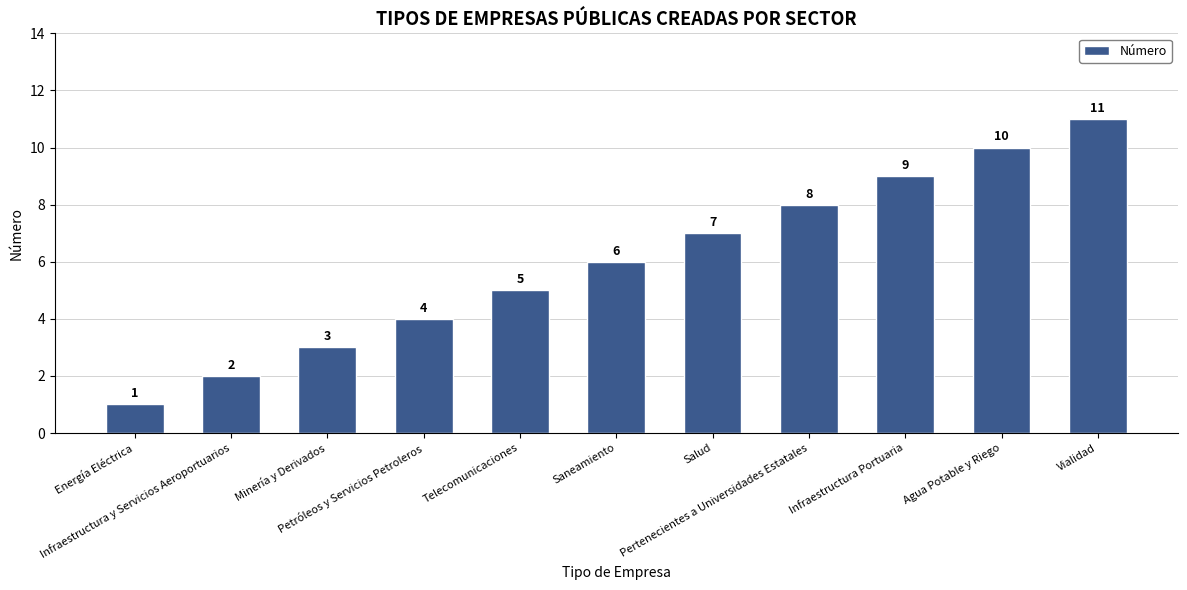

At which label is the value closest to 6?

Saneamiento